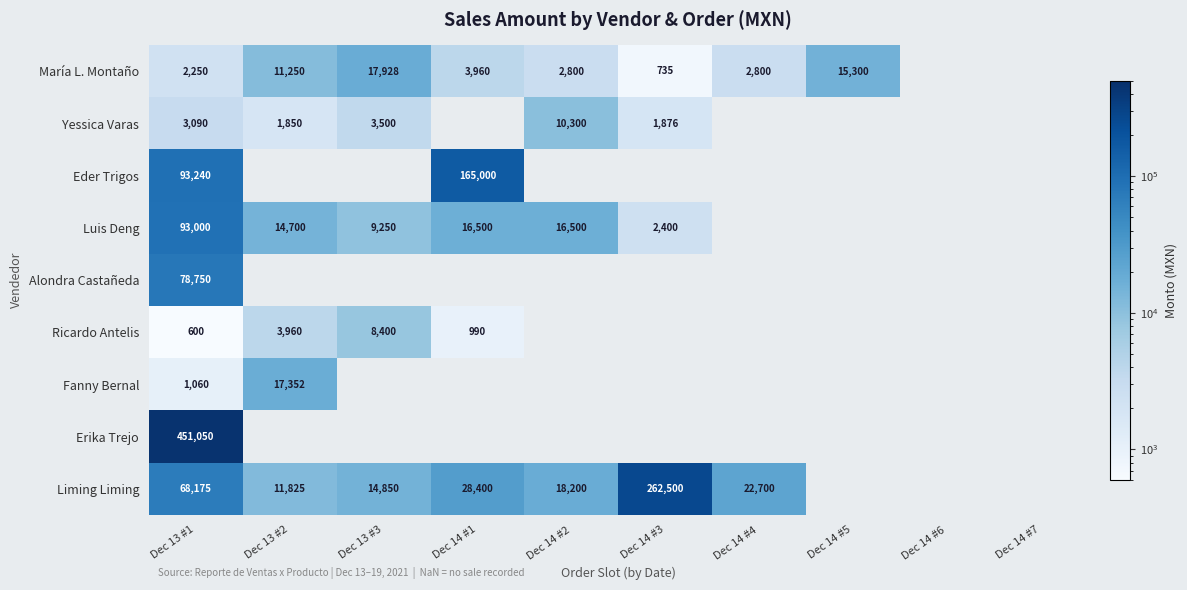

Count the number of categories in the chart.

10